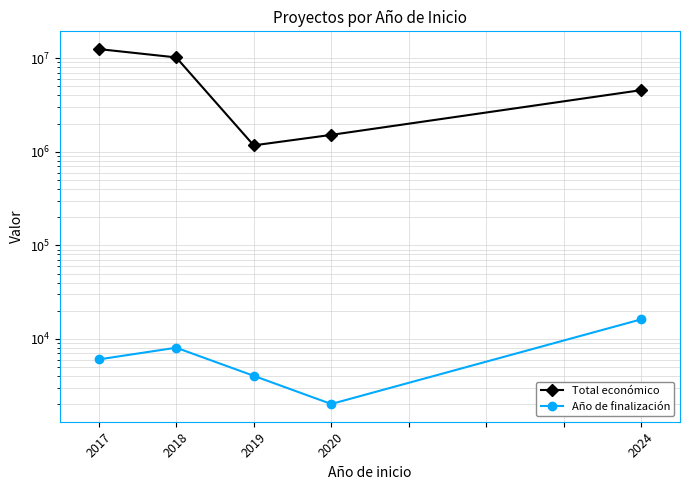

Which has a higher value, 2018 or 2020?

2018